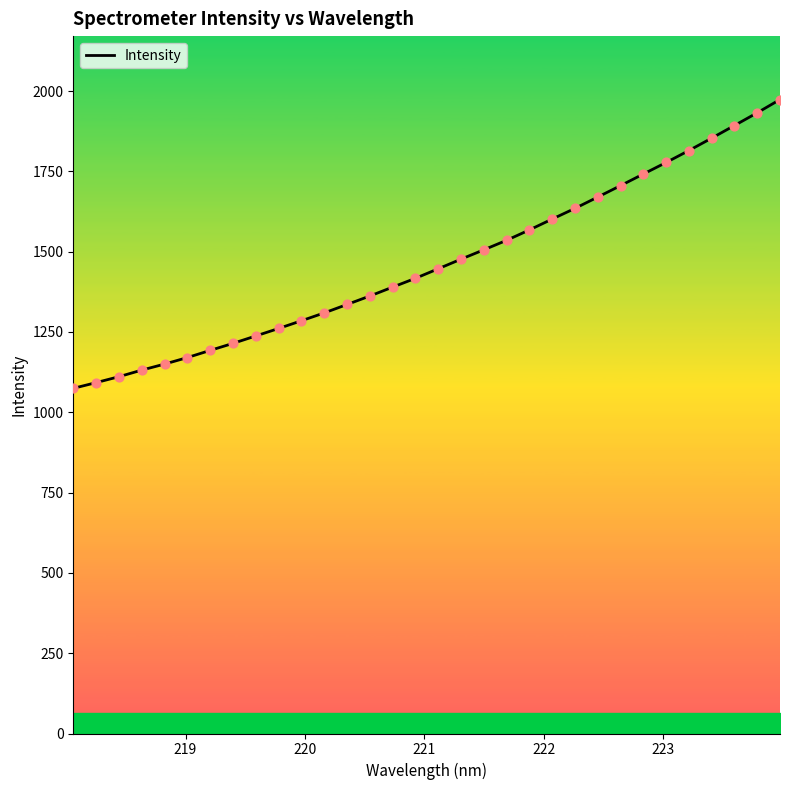

What is the greatest value displayed?

1973.8